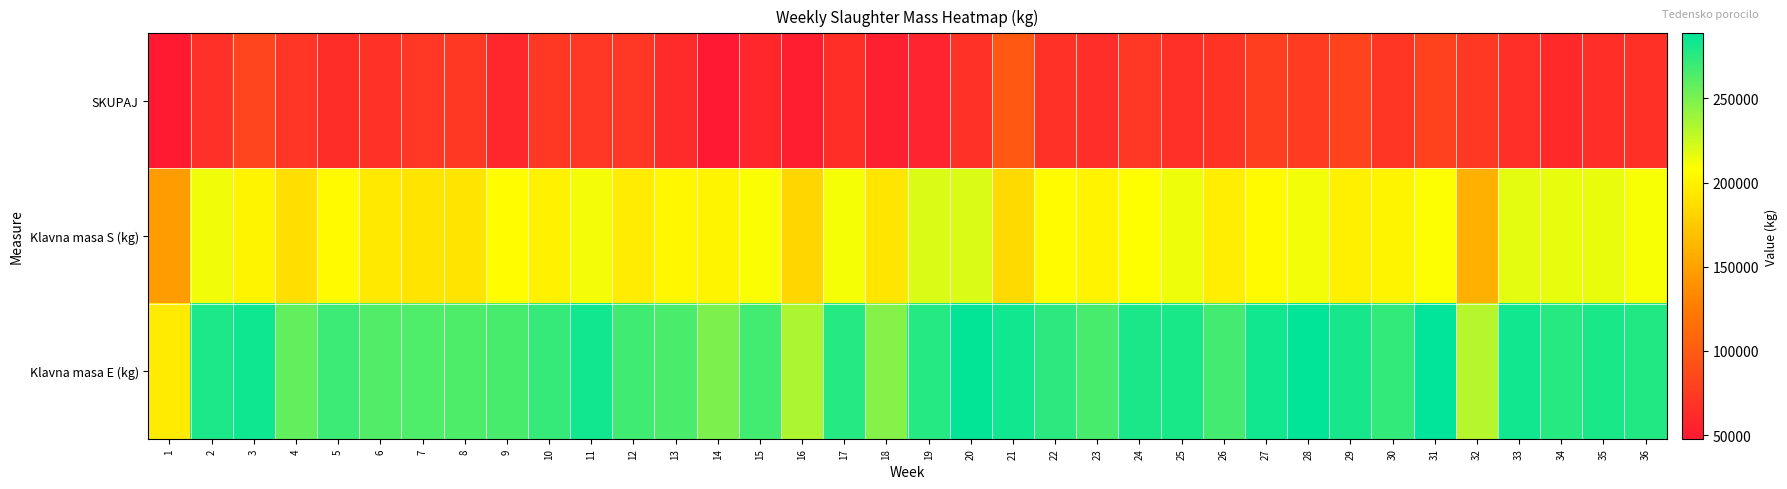

How many data points does each series have?

36